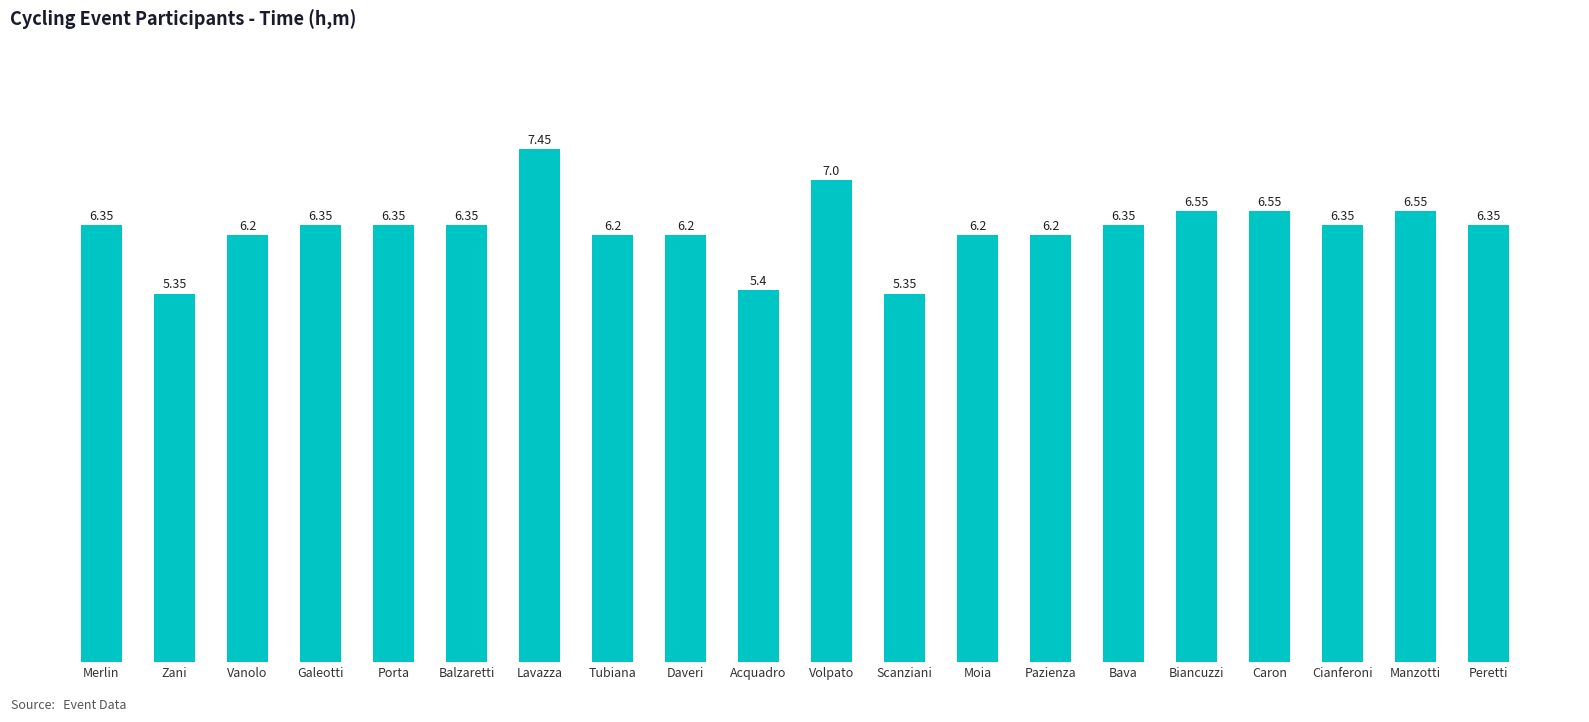

What is the label of the 7th bar from the right?

Pazienza